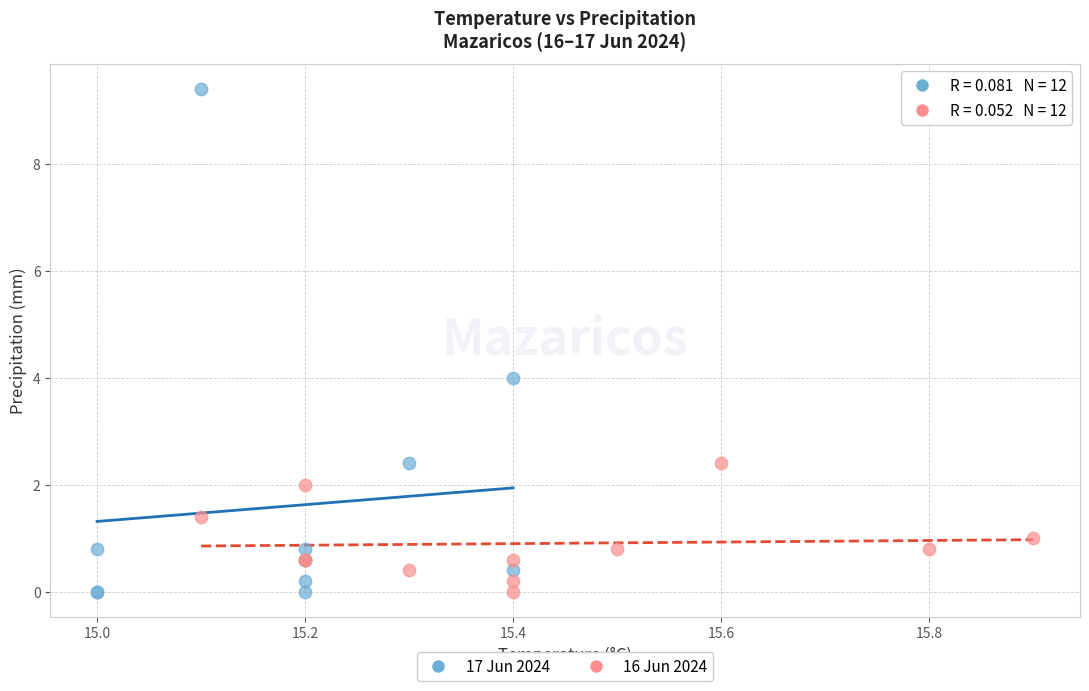

Which series reaches the maximum Y coordinate?

17 Jun 2024